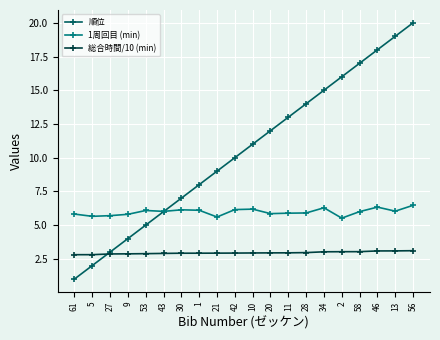

Which series has the largest total across all categories?

順位